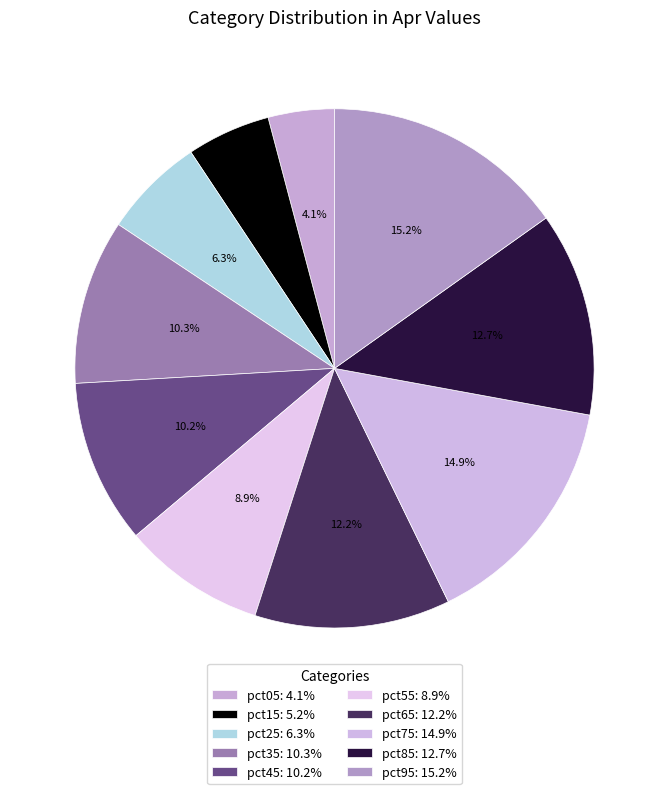

To the nearest percent, what is the difference between the largest and smallest slice percentages?

11%